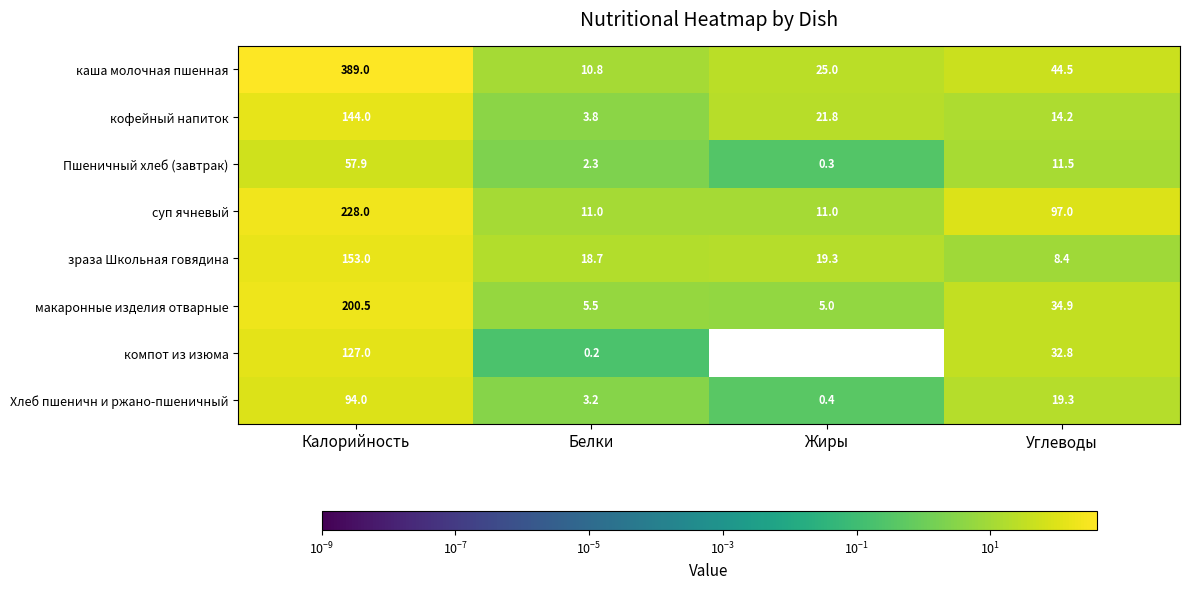

What is the sum of all Хлеб пшеничн и ржано-пшеничный values?

116.9